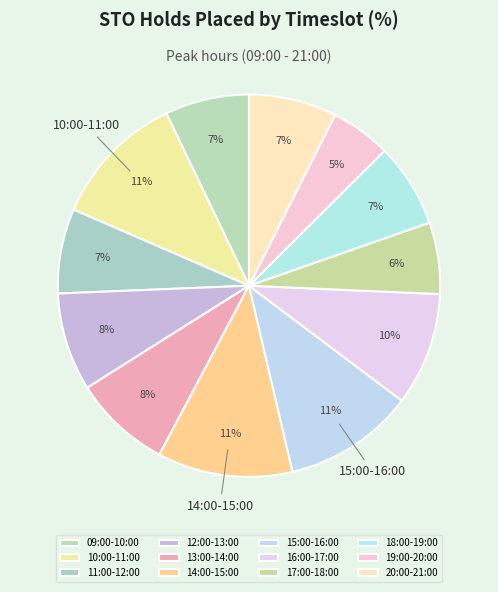

How many segments does this pie chart have?

12